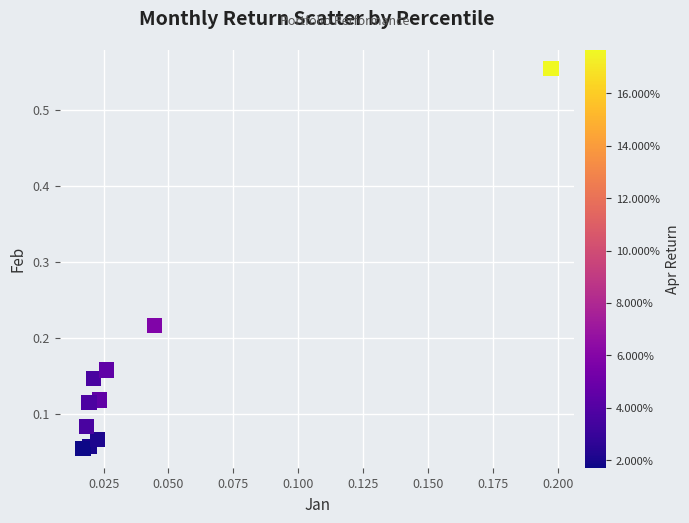

What is the range of Y values (max minus min)?

0.5